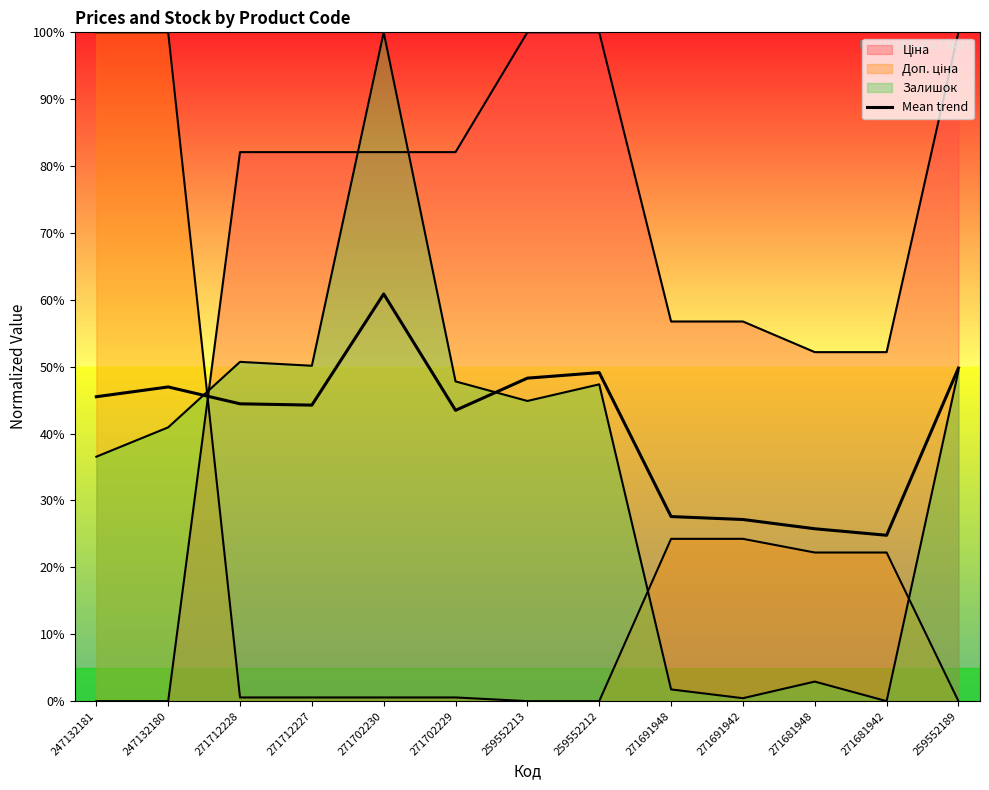

What is the change in value from 271712228 to 271691948?

-16.9